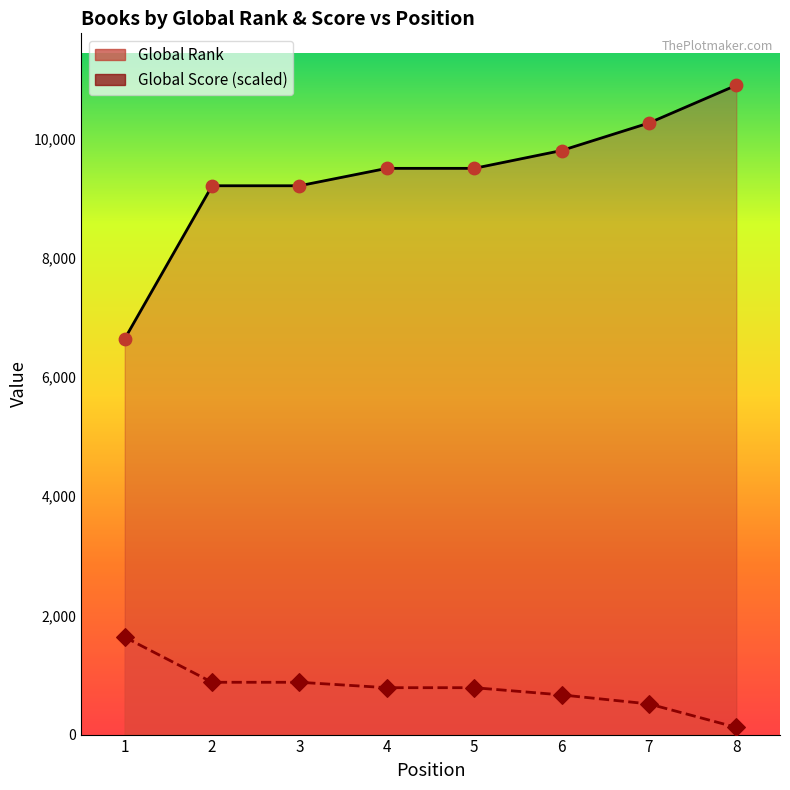

Which series contains the lowest Y value?

Global Score